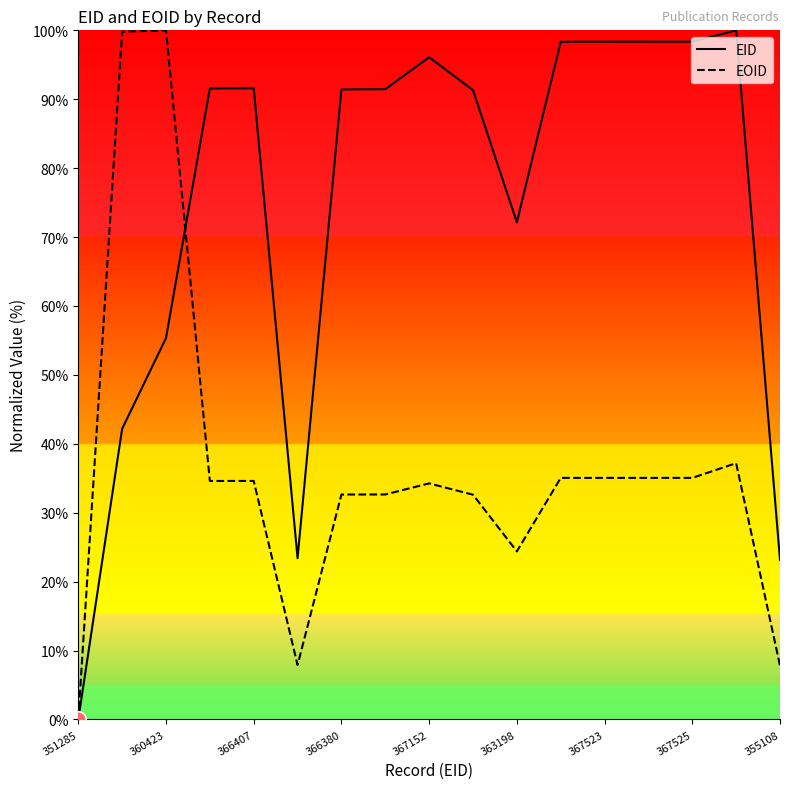

Rank the series by their average value, from highest to lowest.

EID, EOID